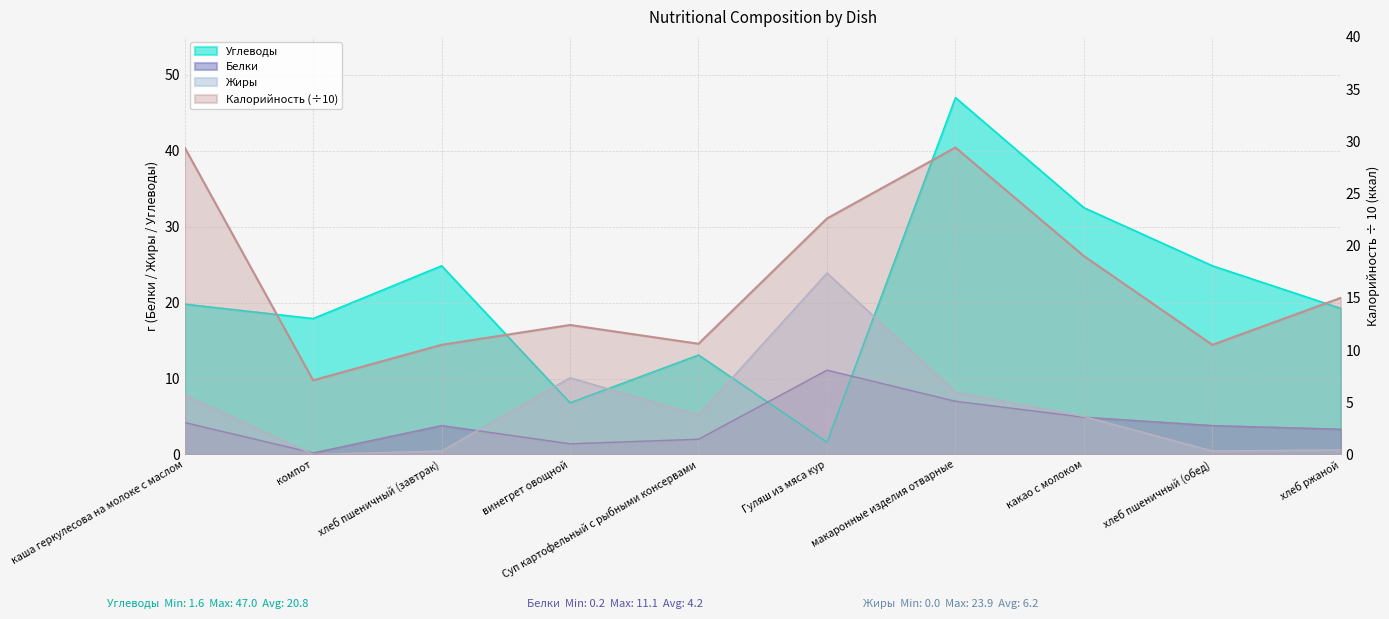

Reading left to right, what are all the values shown in this chart?

Калорийность: 29.4	7.1	10.5	12.4	10.6	22.6	29.4	19.0	10.5	15.0
Белки: 4.2	0.2	3.8	1.4	2.0	11.1	7.0	4.9	3.8	3.3
Жиры: 7.8	0.0	0.5	10.1	5.2	23.9	8.2	5.0	0.5	0.6
Углеводы: 19.8	17.9	24.9	6.8	13.1	1.6	47.0	32.5	24.9	19.2